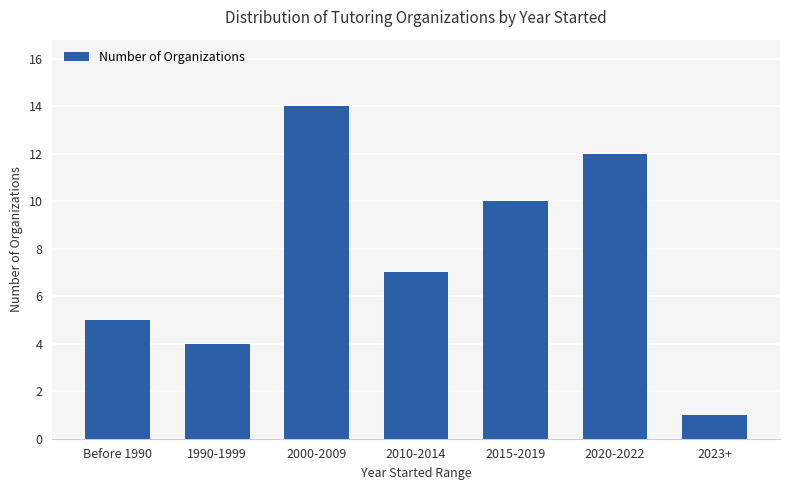

The chart shows a value of 14 at 2000-2009. True or false?

True